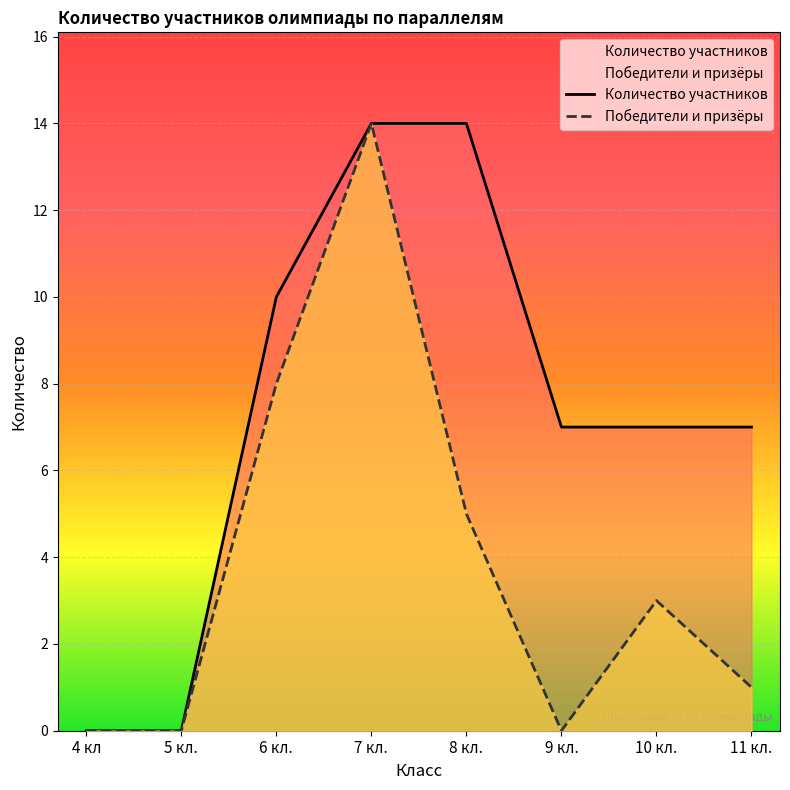

What is the total value across all series at 10 кл.?

10